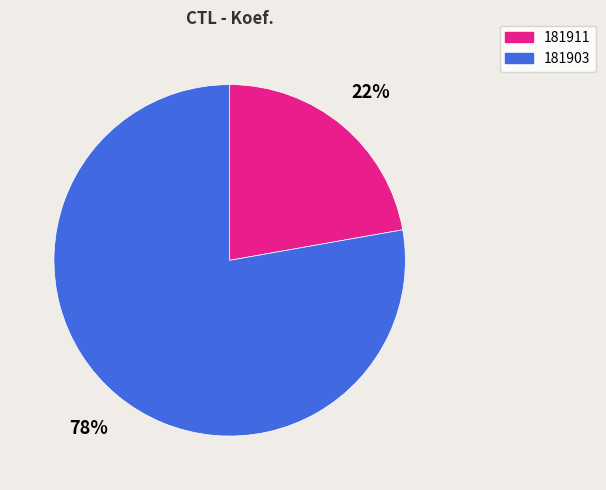

Which category accounts for the majority?

181903